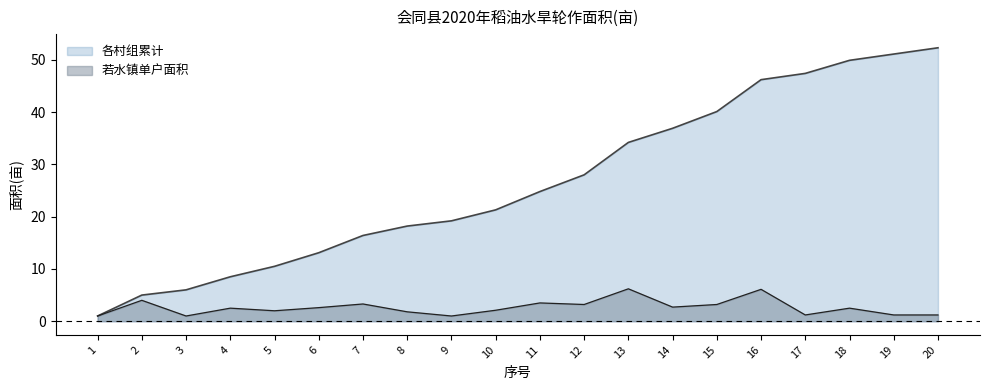

How many lines are shown in the chart?

2